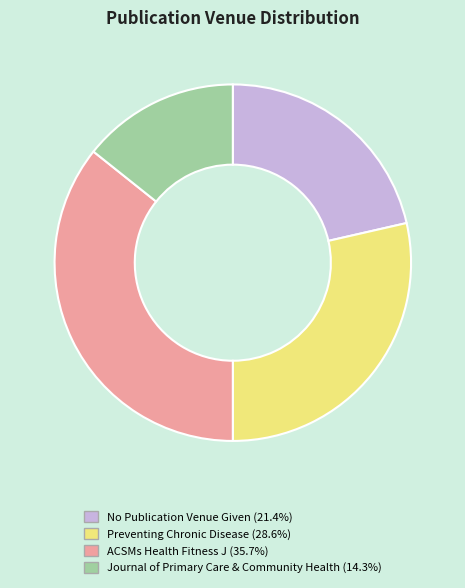

Is the sum of ACSMs Health Fitness J and No Publication Venue Given greater than half?

Yes